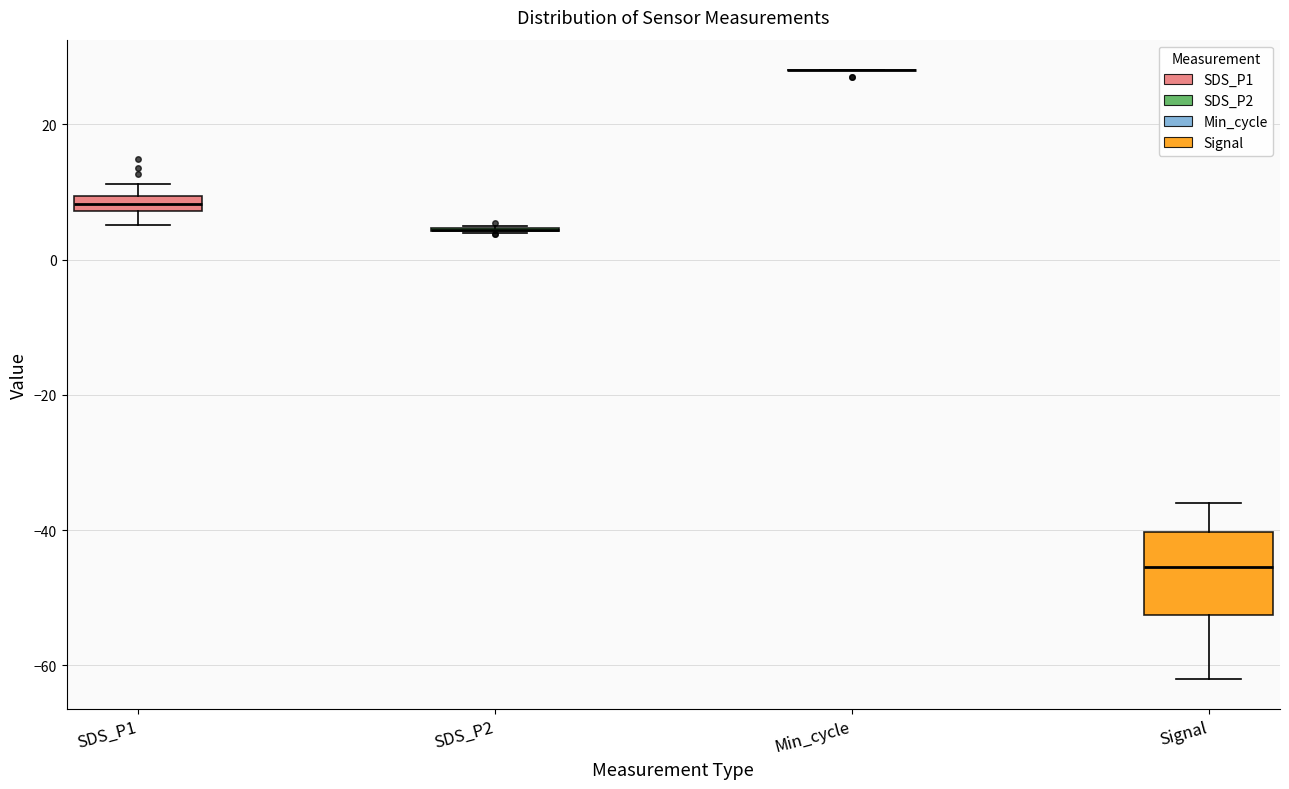

Where does the lower whisker of the box for Signal end on the y-axis? The values are not printed on the chart, so give them approximately, as read against the axis.

-62